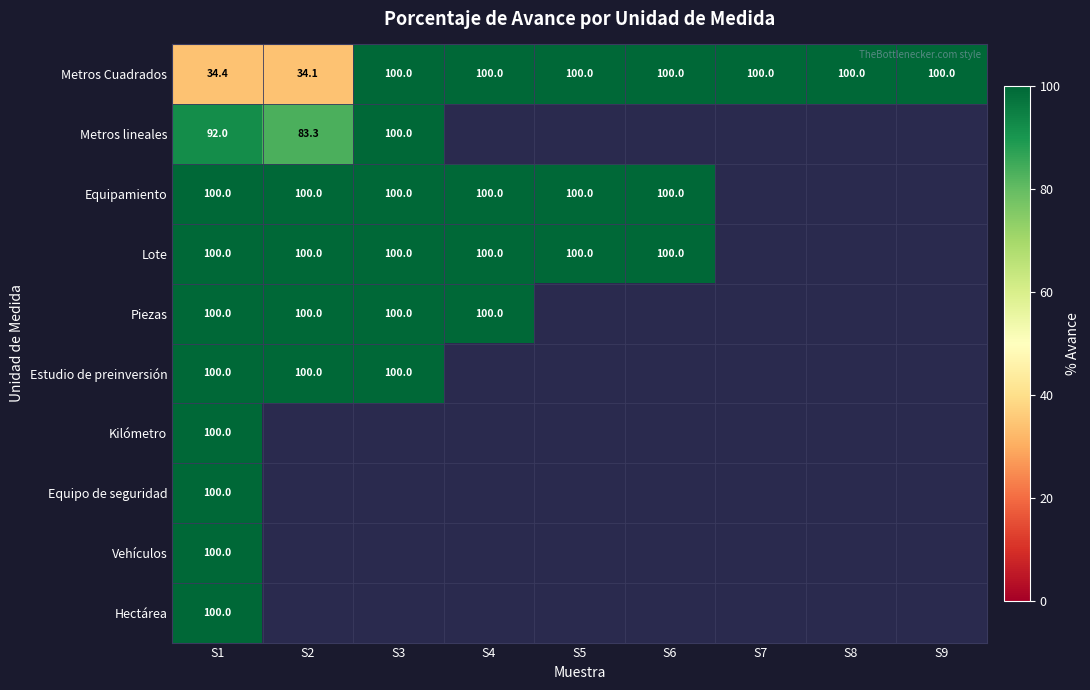

The Metros Cuadrados series shows 100.0 at S5. True or false?

True